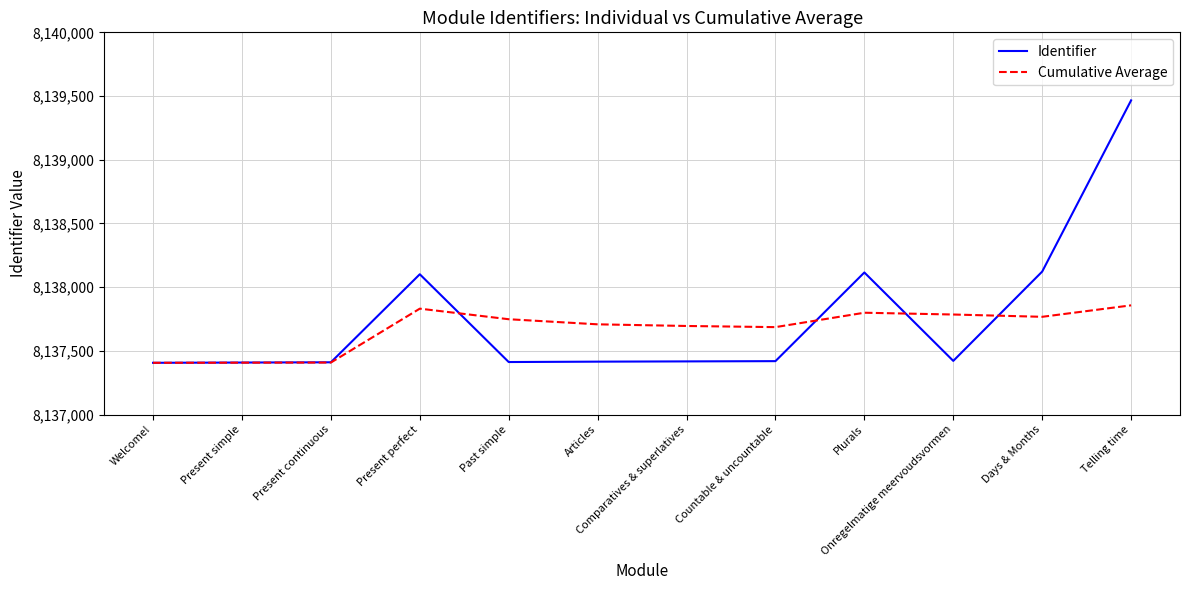

Which series has the largest total across all categories?

Identifier